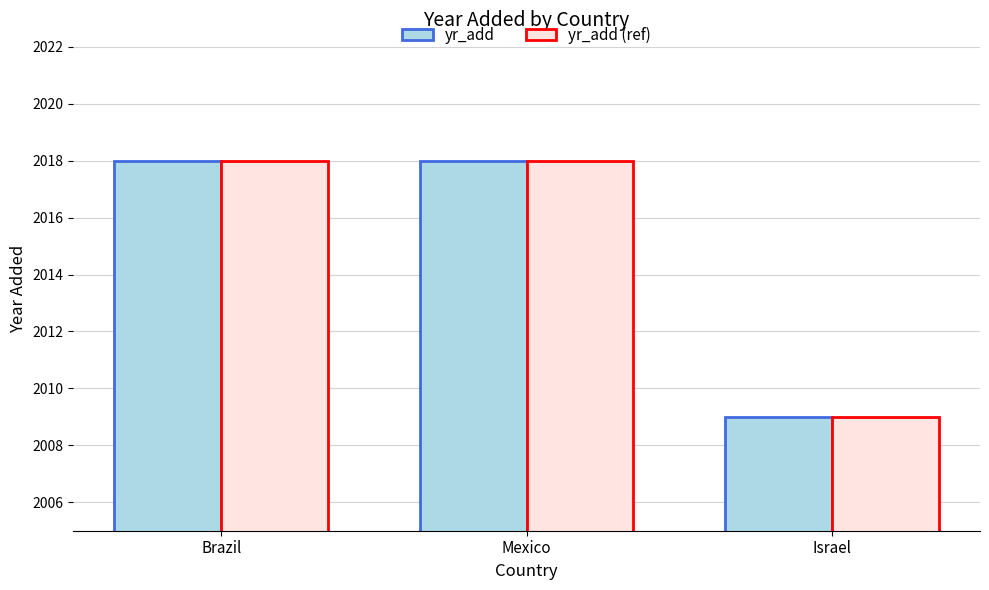

What is the maximum value for yr_add?

2018